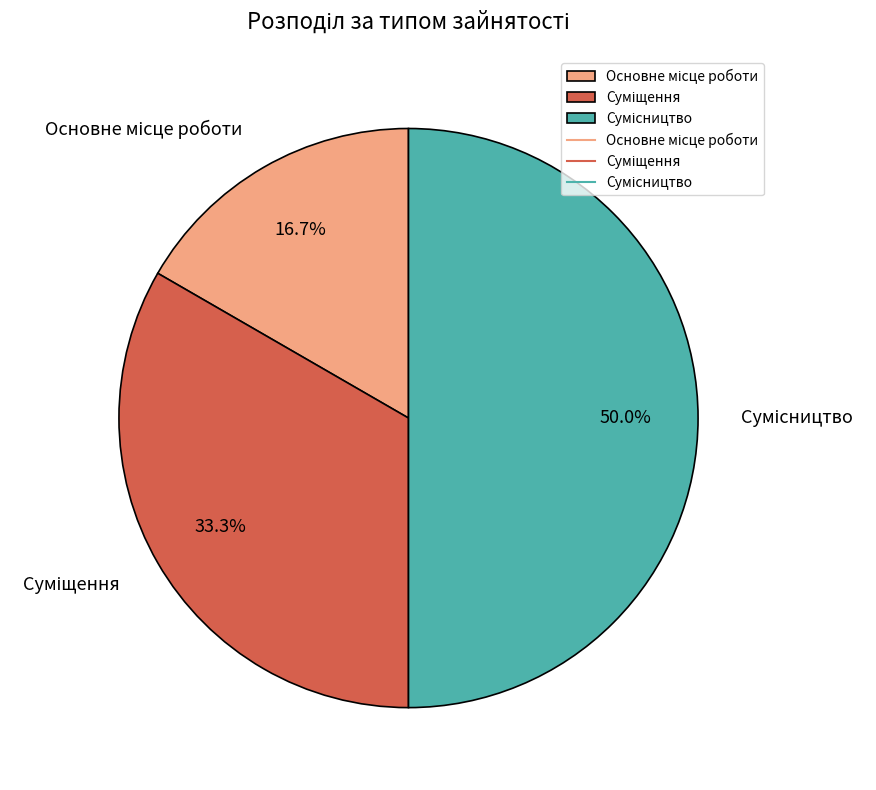

To the nearest percent, what percentage of the pie is Суміщення?

33%